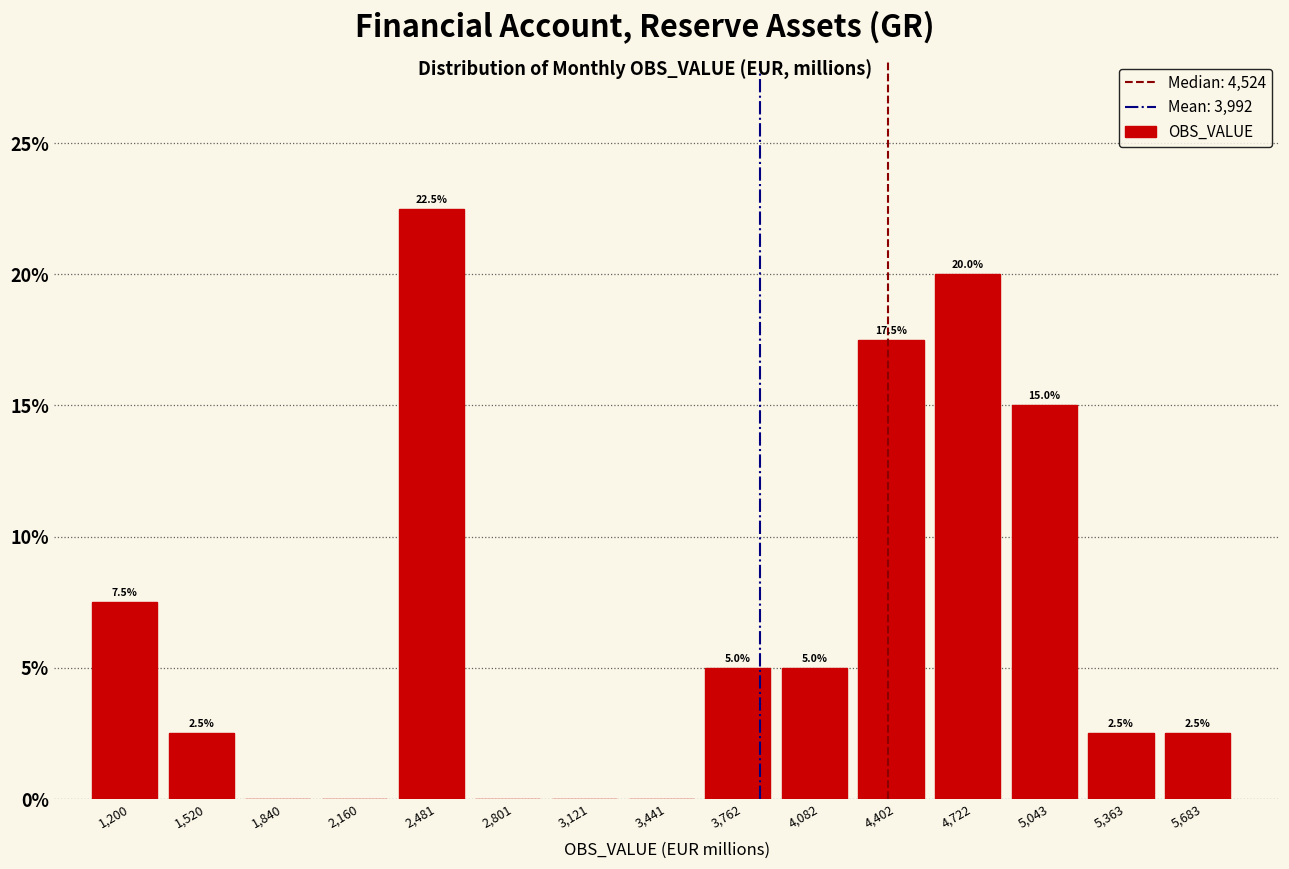

Reading left to right, what are all the values shown in this chart?

1,200=7.5	1,520=2.5	1,840=0.0	2,160=0.0	2,481=22.5	2,801=0.0	3,121=0.0	3,441=0.0	3,762=5.0	4,082=5.0	4,402=17.5	4,722=20.0	5,043=15.0	5,363=2.5	5,683=2.5